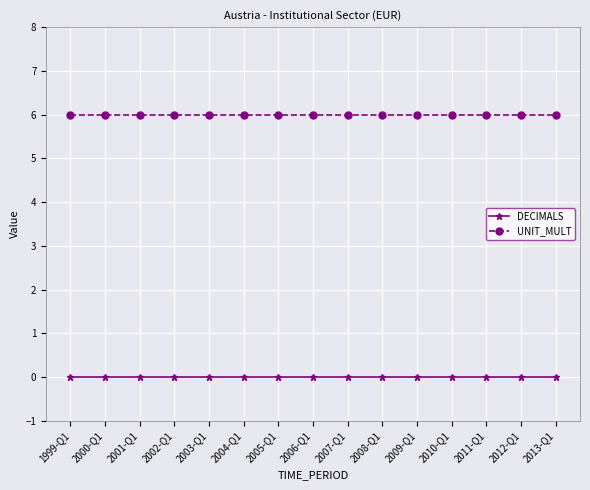

How many lines are shown in the chart?

2